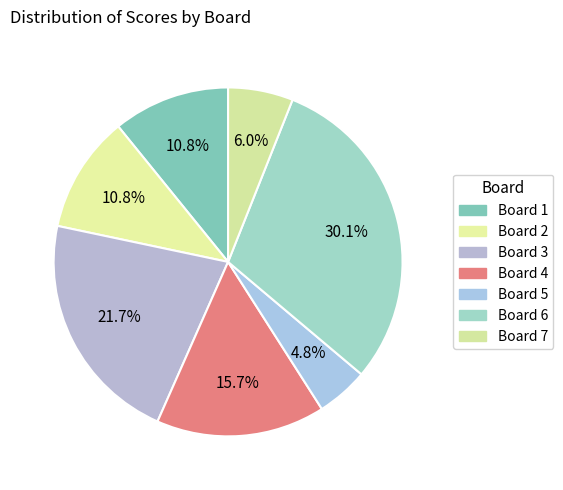

How many segments does this pie chart have?

7